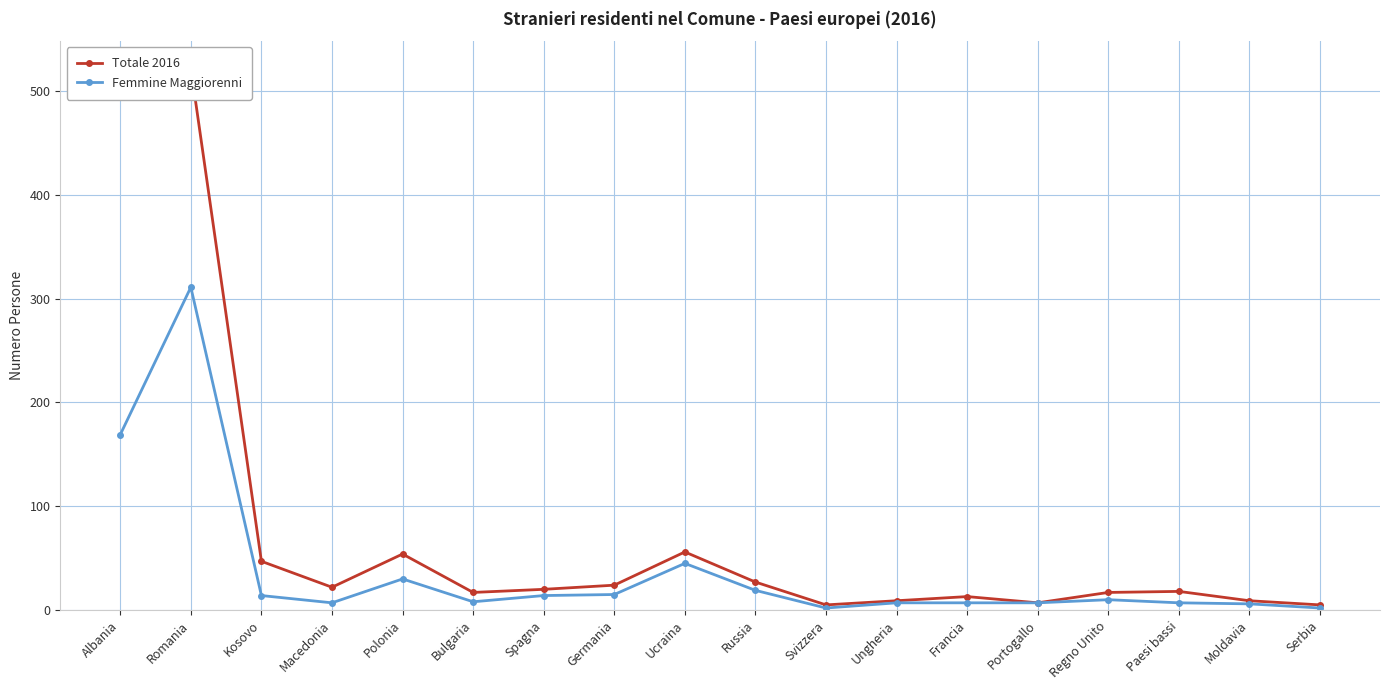

True or false: Femmine Maggiorenni has more than 2 interior local peaks.

True